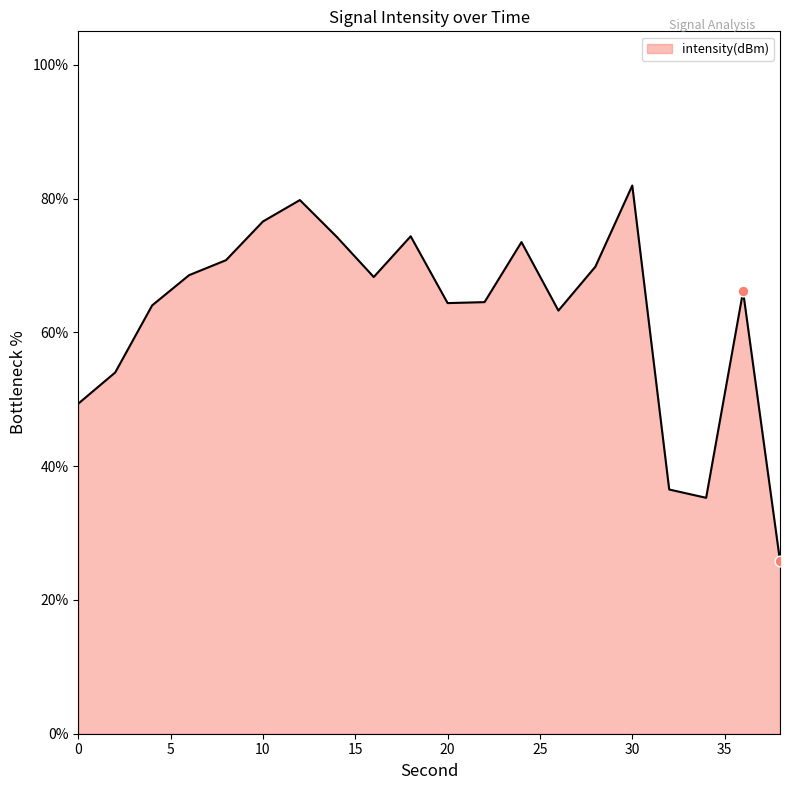

What is the smallest value displayed?

25.8